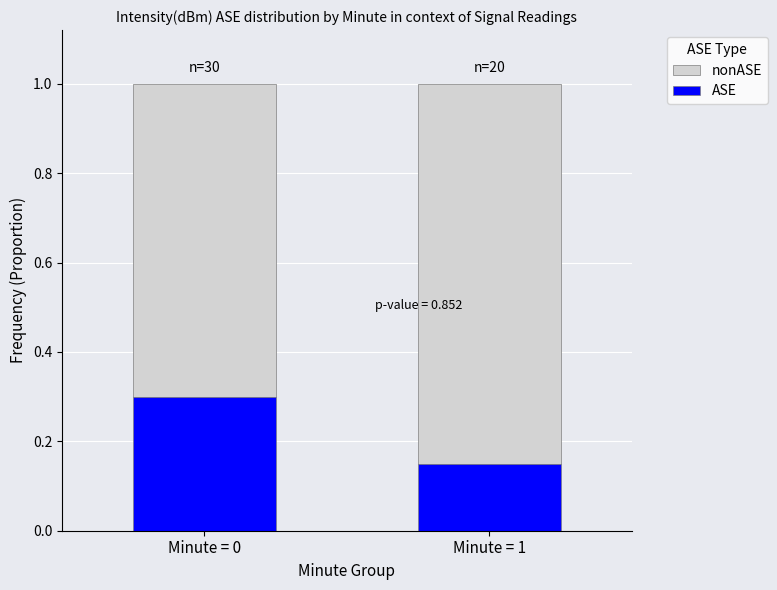

Which category has the lowest value in the ASE series?

Minute = 1